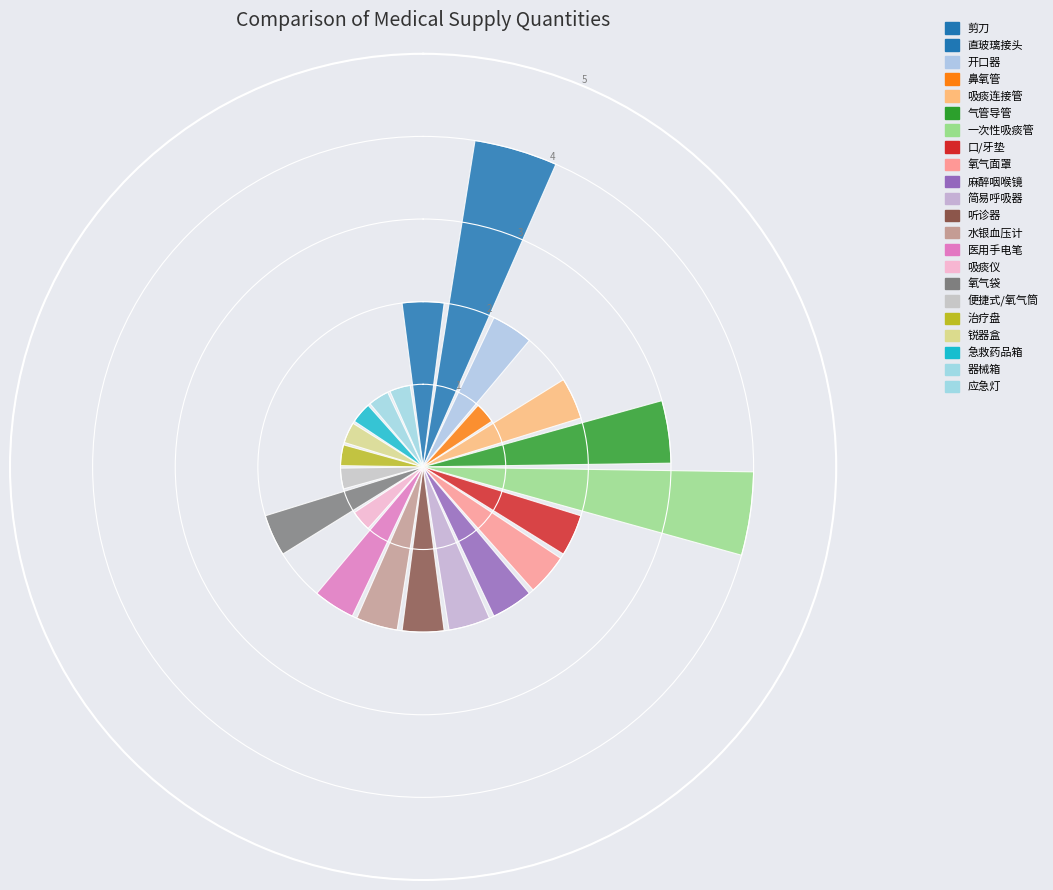

What is the maximum value shown in the chart?

4